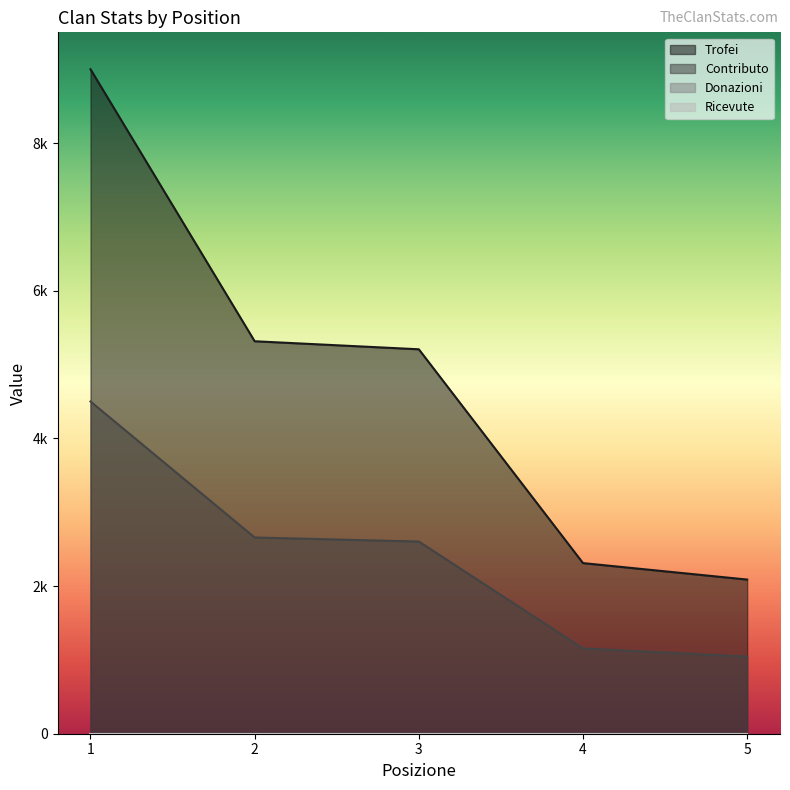

What is the highest value of the Contributo series?

4500